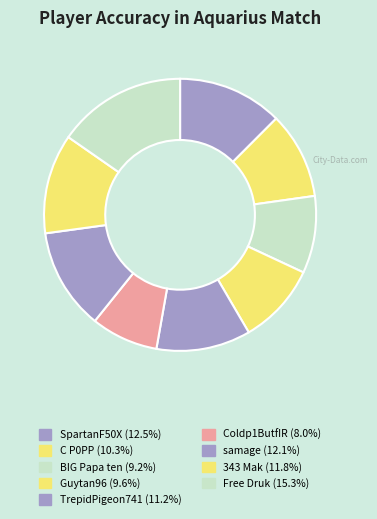

How many slices are in this pie chart?

9